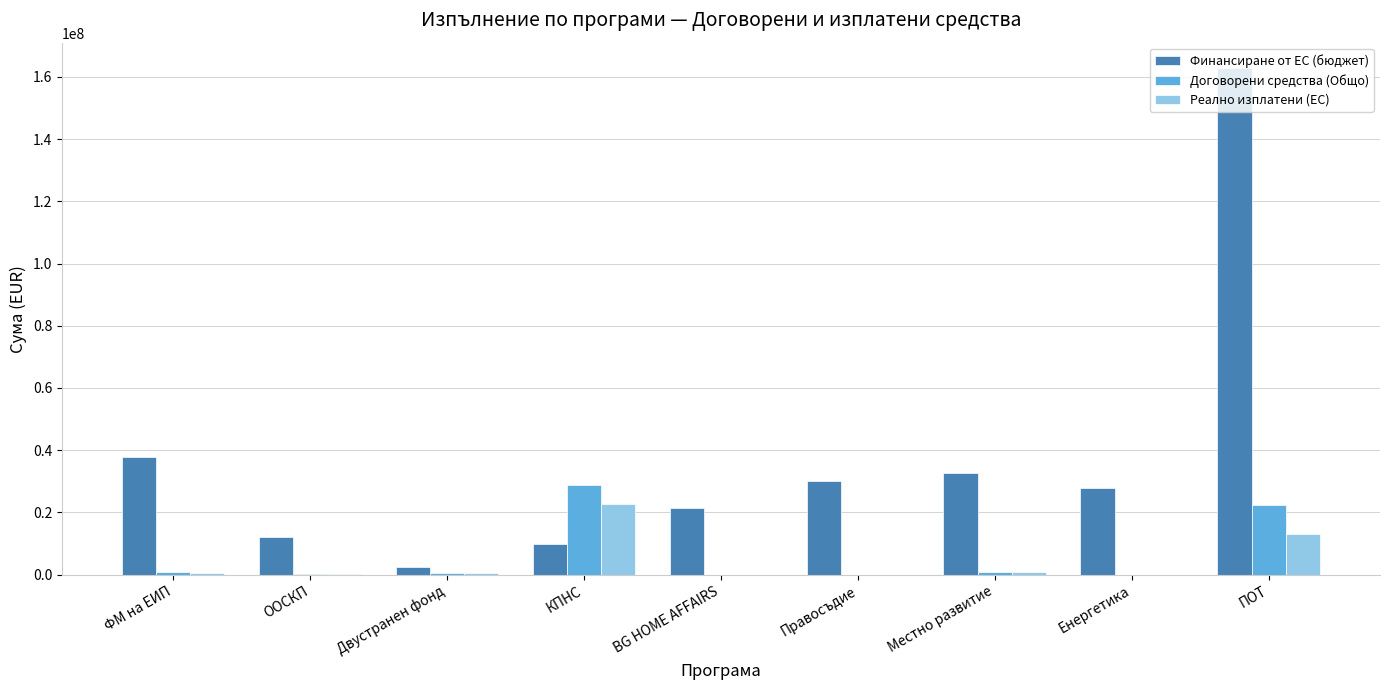

Are the bars horizontal?

No